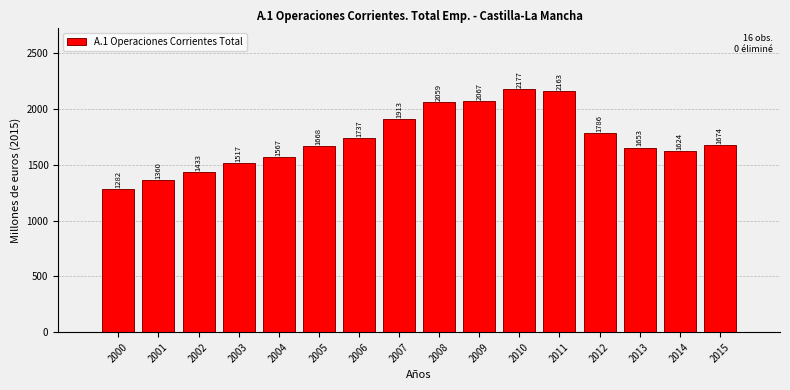

What is the value of the 2nd bar from the left?

1359.8